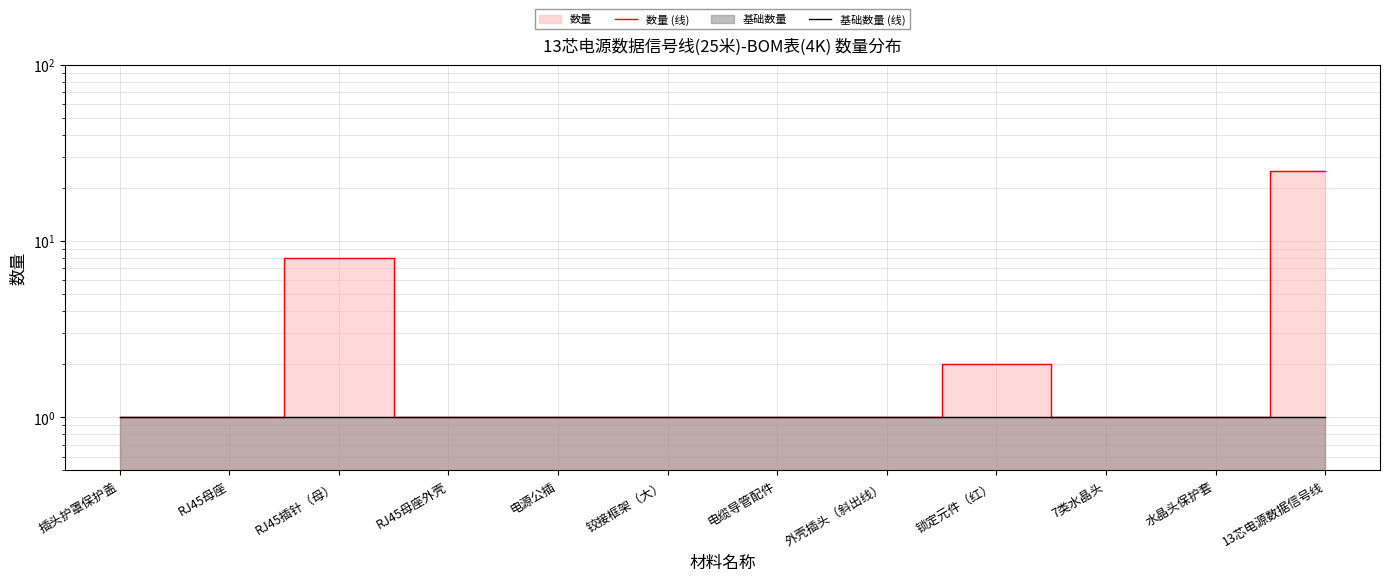

Rank the categories by 基础数量 (线) value from highest to lowest.

插头护罩保护盖, RJ45母座, RJ45插针（母）, RJ45母座外壳, 电源公插, 铰接框架（大）, 电缆导管配件, 外壳插头（斜出线）, 锁定元件（红）, 7类水晶头, 水晶头保护套, 13芯电源数据信号线